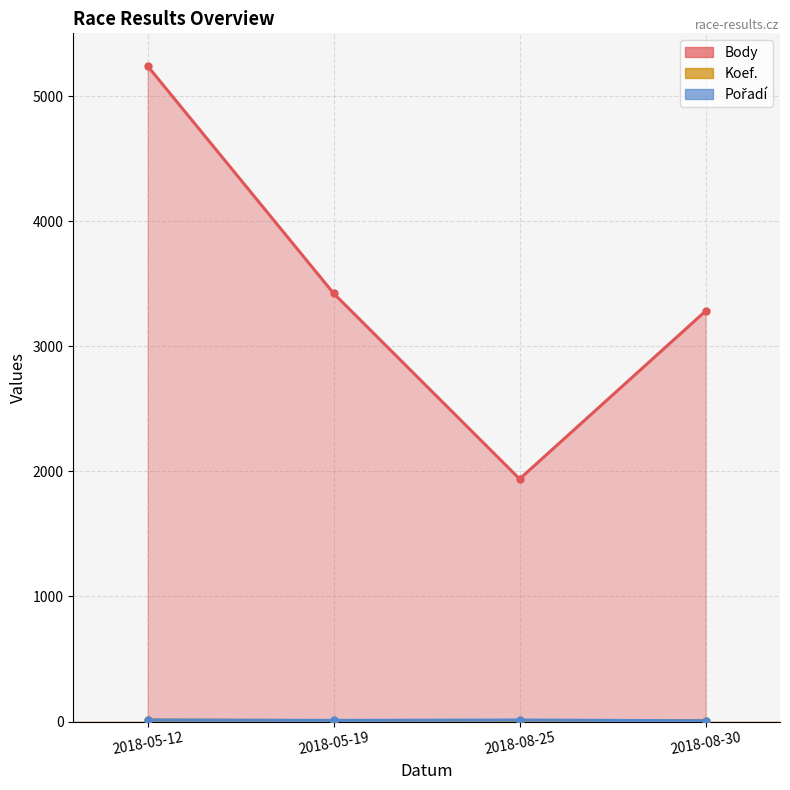

What is the label of the 3rd point from the right?

2018-05-19